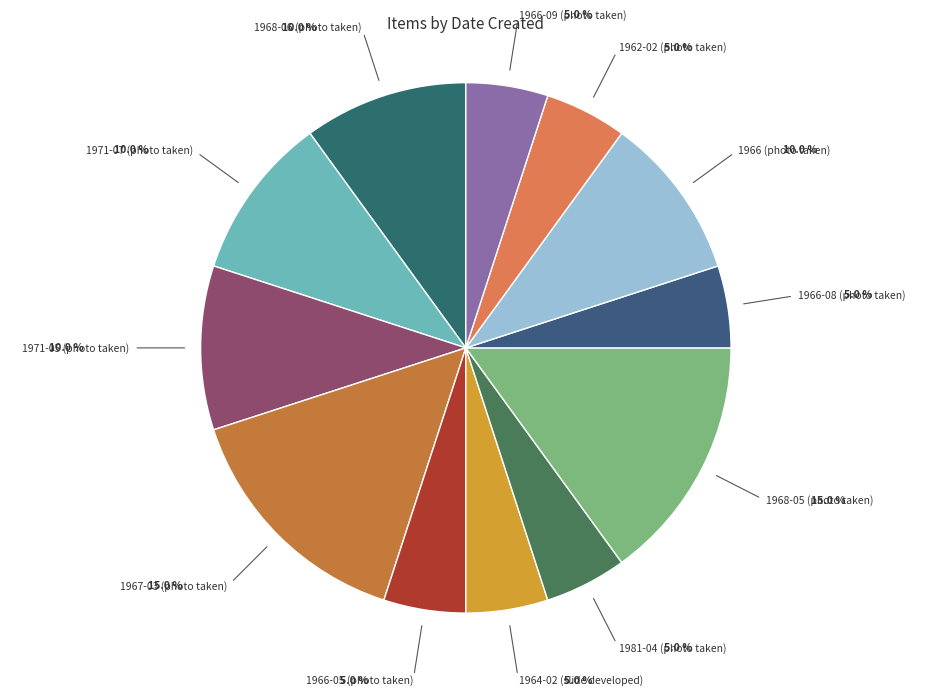

Is the sum of 1981-04 (photo taken) and 1968-05 (photo taken) greater than half?

No